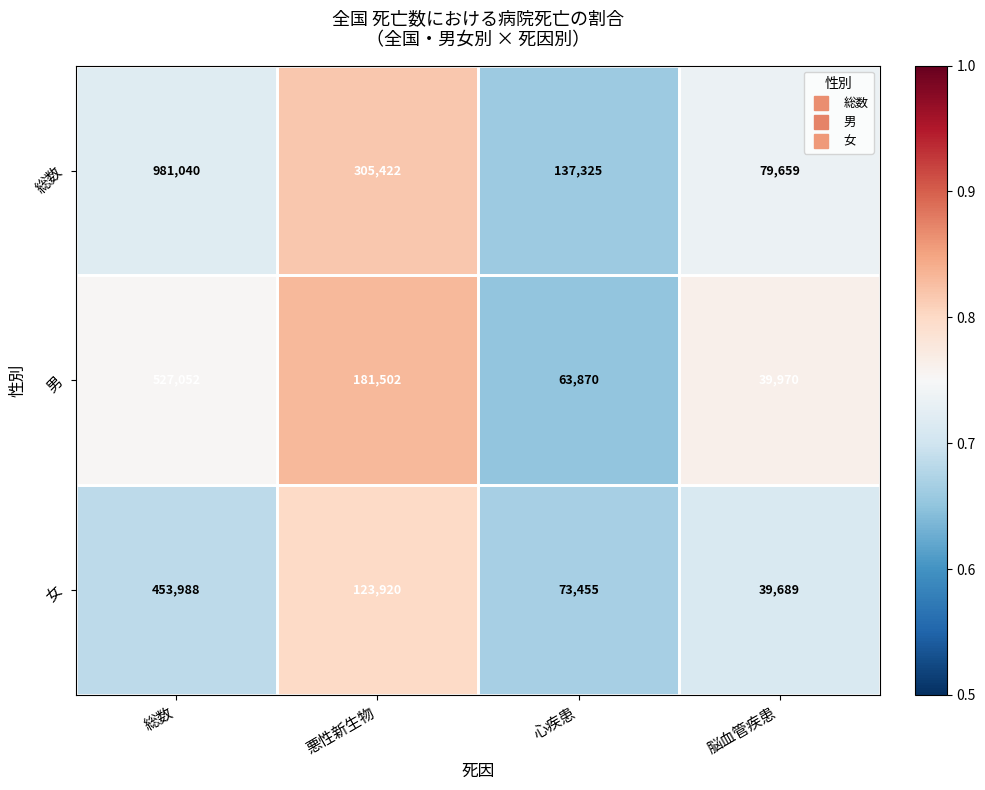

What is the difference between the maximum and minimum values in the 男 series?

487082